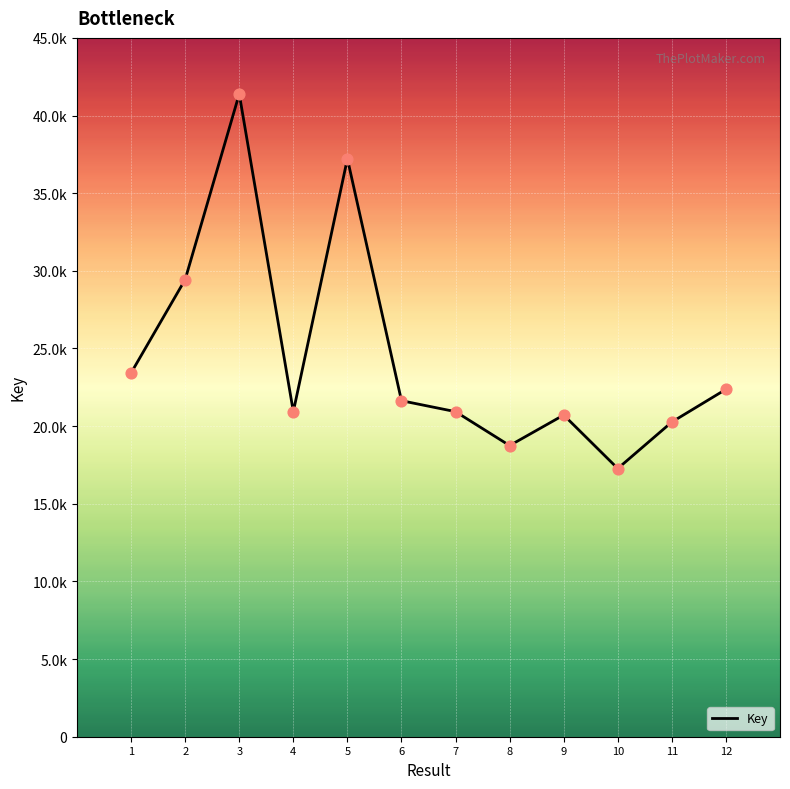

Which has a higher value, 8 or 7?

7